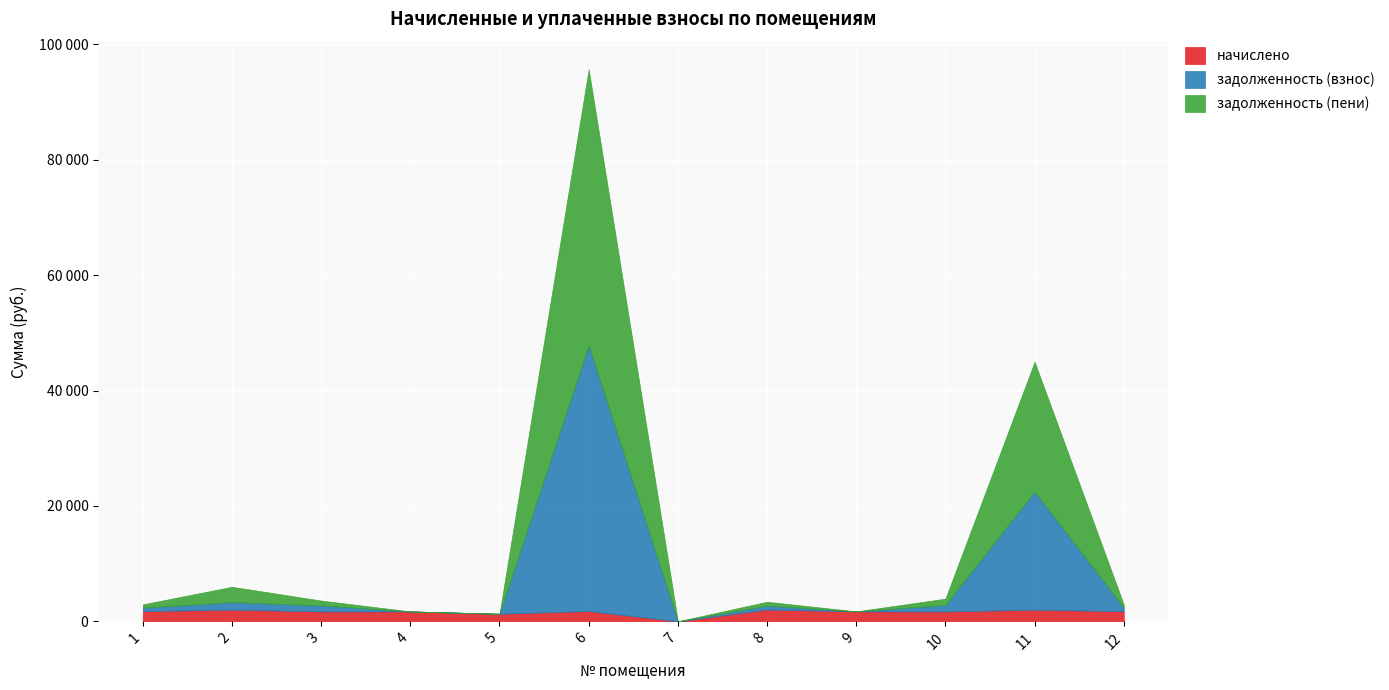

At 10, list the series in order from smallest to largest.

задолженность (пени), задолженность (взнос), начислено